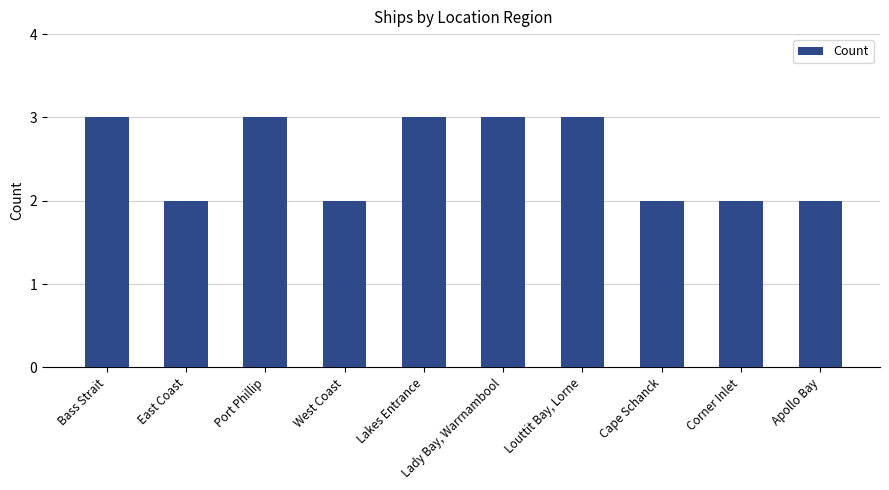

How many values are between 2 and 3?

10